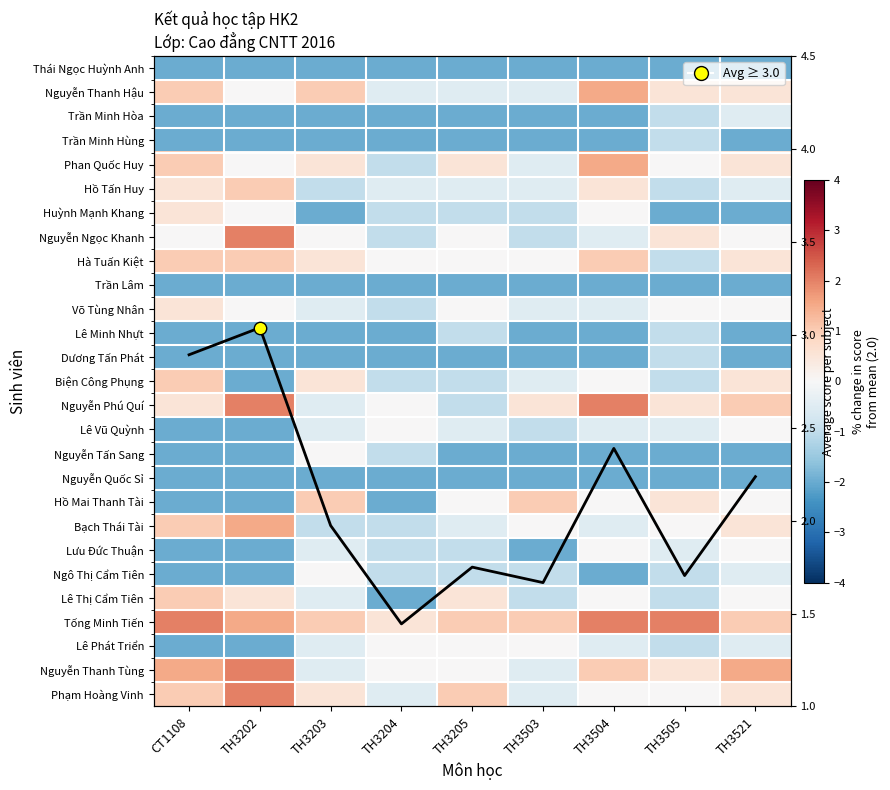

Count the number of data series in this chart.

28